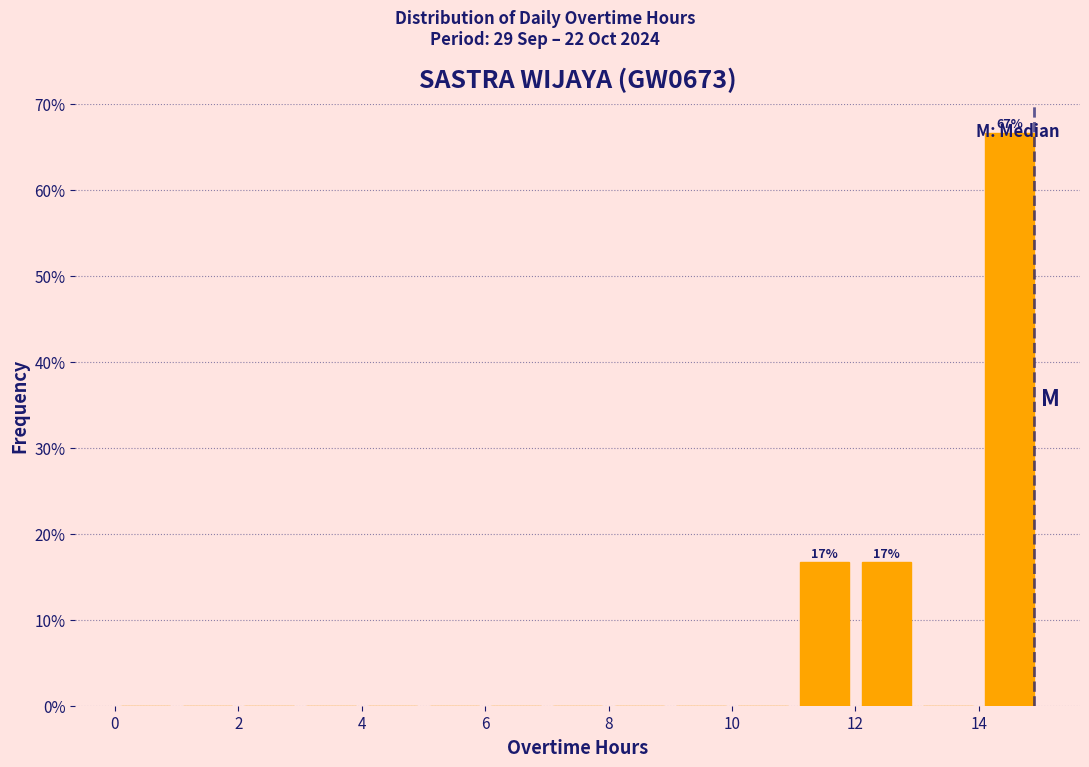

Which range on the x-axis has the tallest bar?

14 to 15